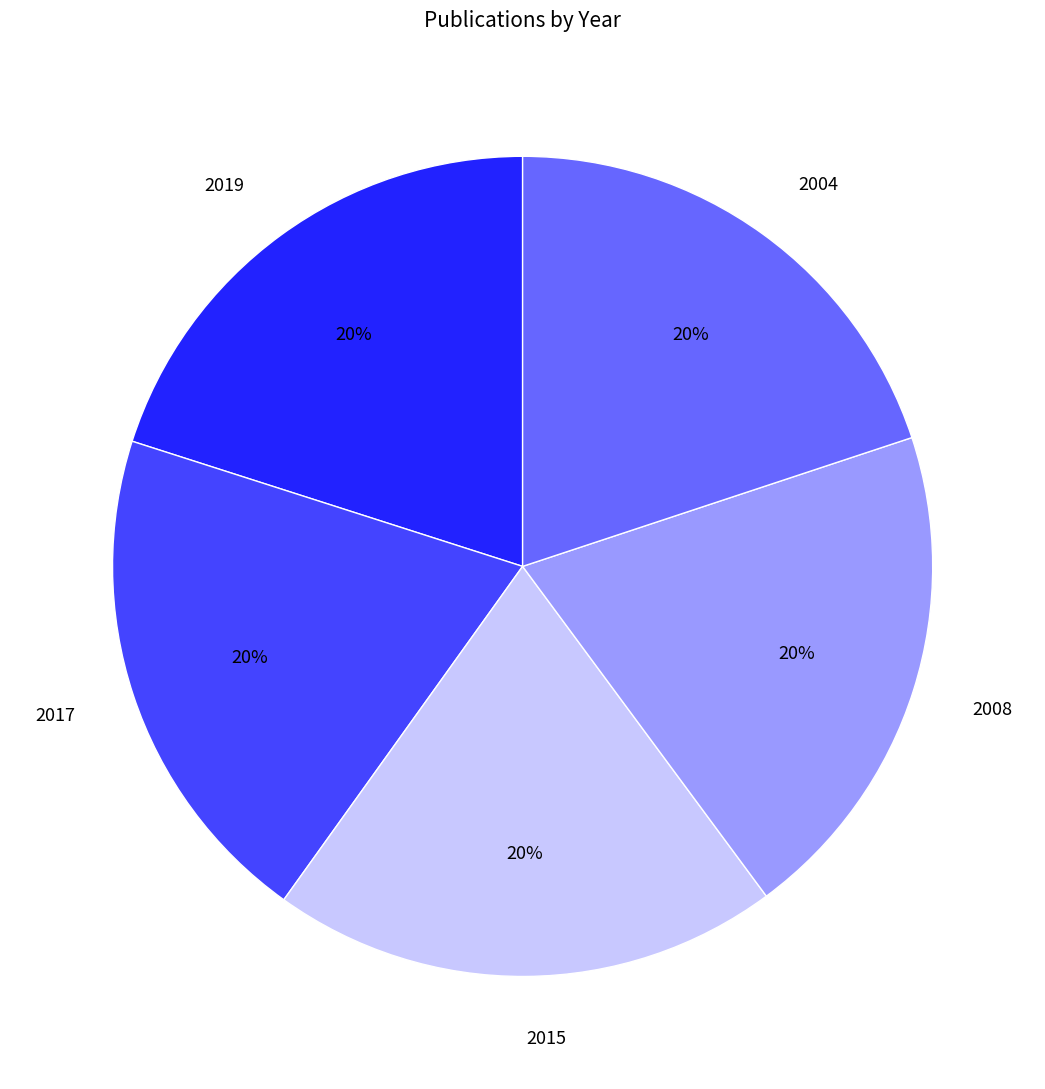

True or false: 2008 accounts for 32% of the total.

False